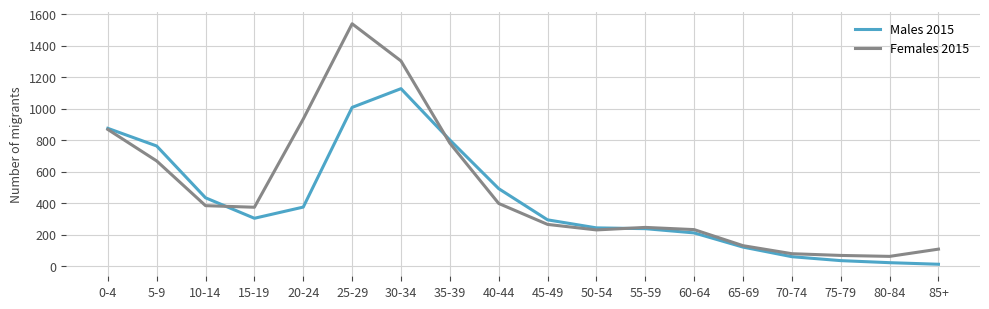

How many values in the Males 2015 series are below 304?

9